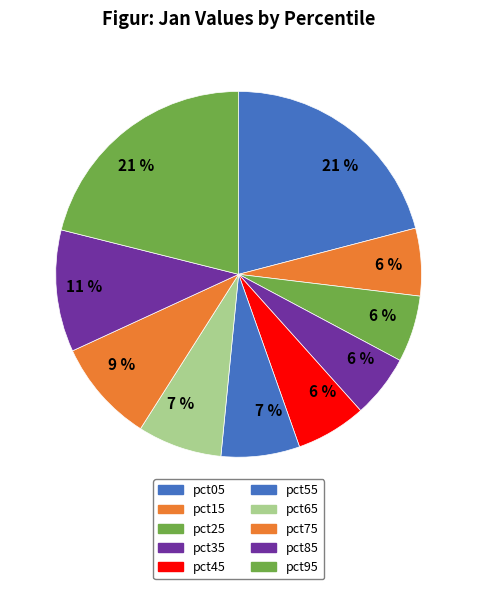

What portion of the pie excludes pct25?

94.1%